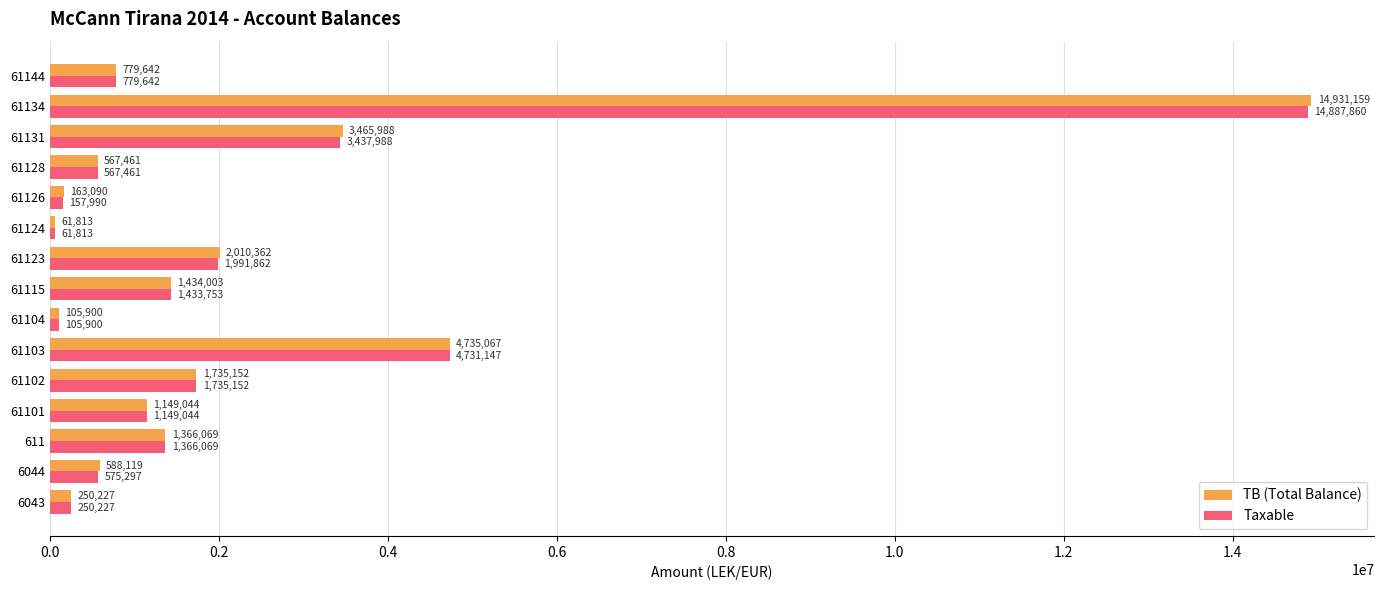

Which series has the largest total across all categories?

TB (Total Balance)